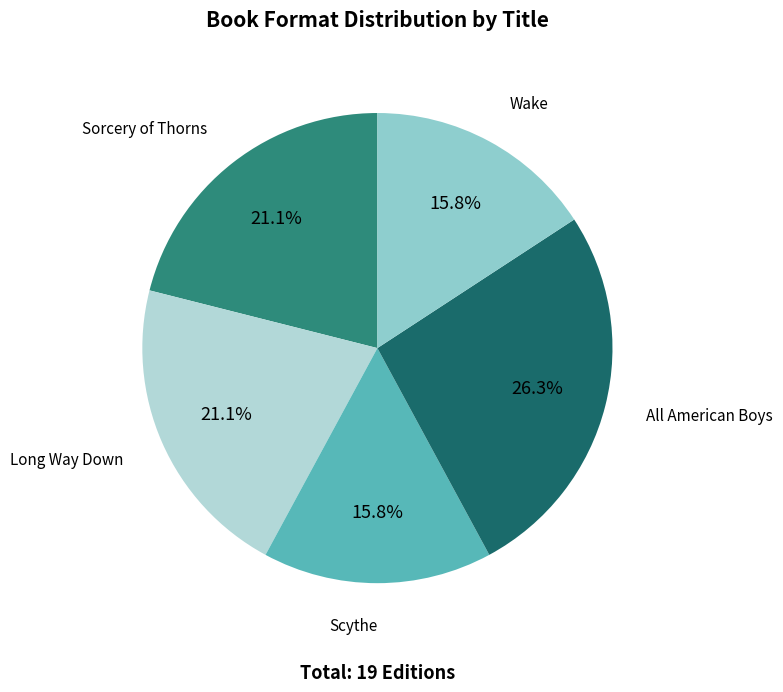

What percentage do Wake and Scythe together represent?

31.6%